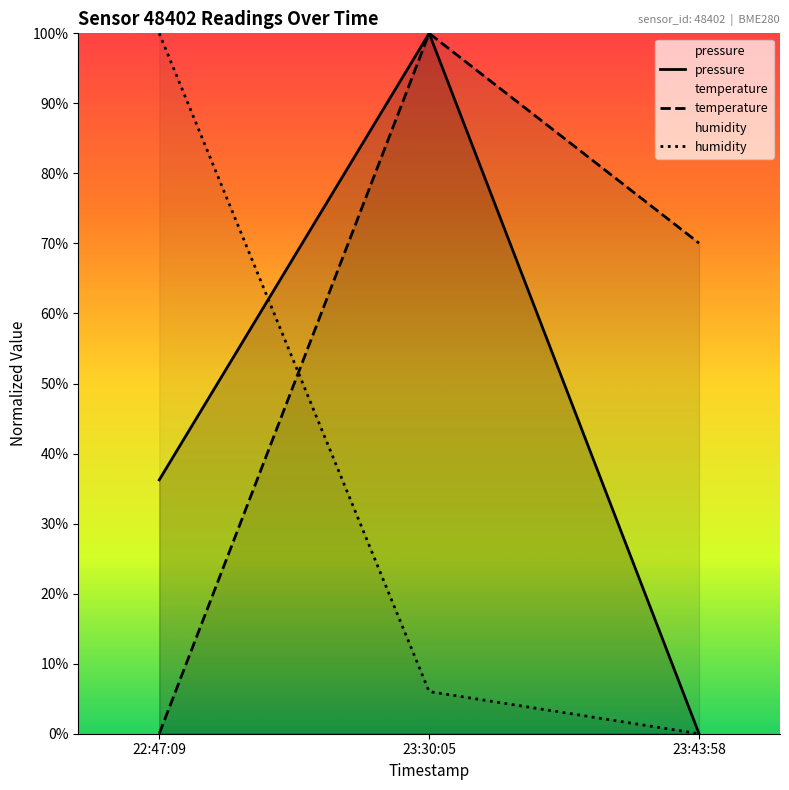

Is it true that temperature equals 0.0 at 22:47:09?

True